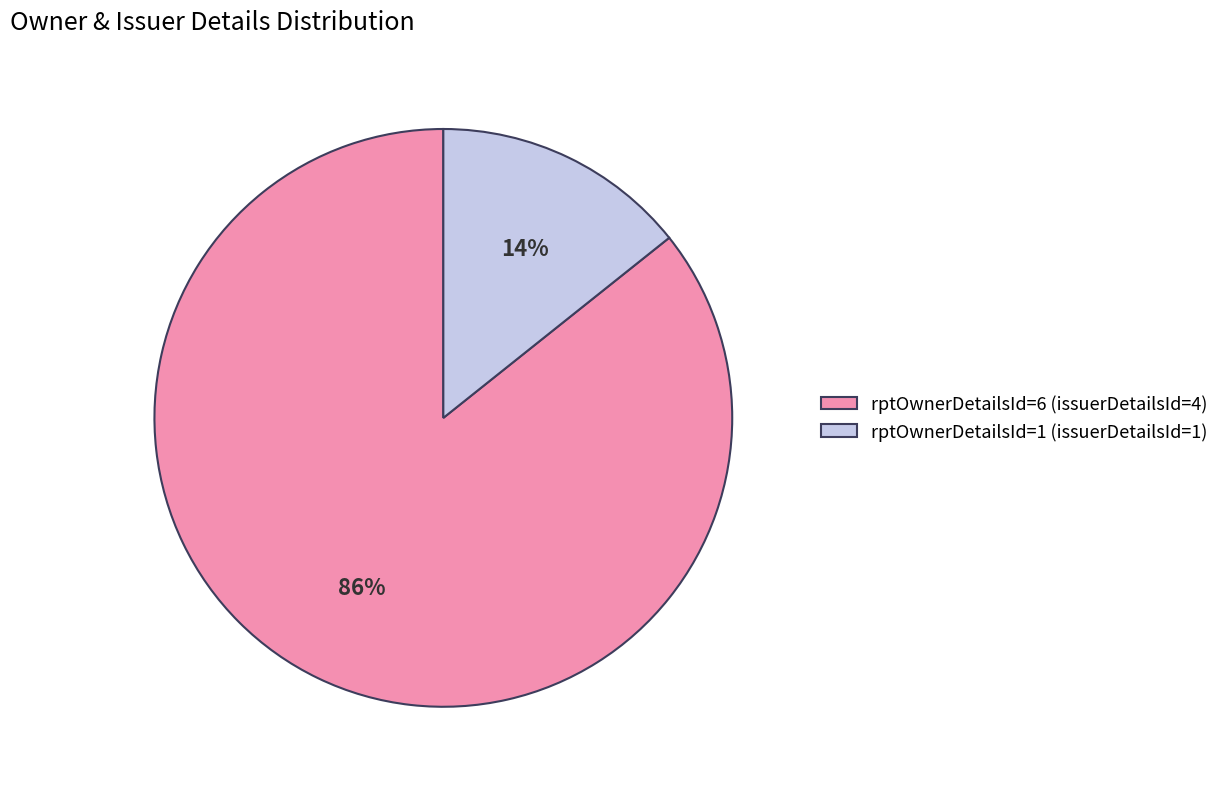

To the nearest percent, what is the average slice percentage?

50%